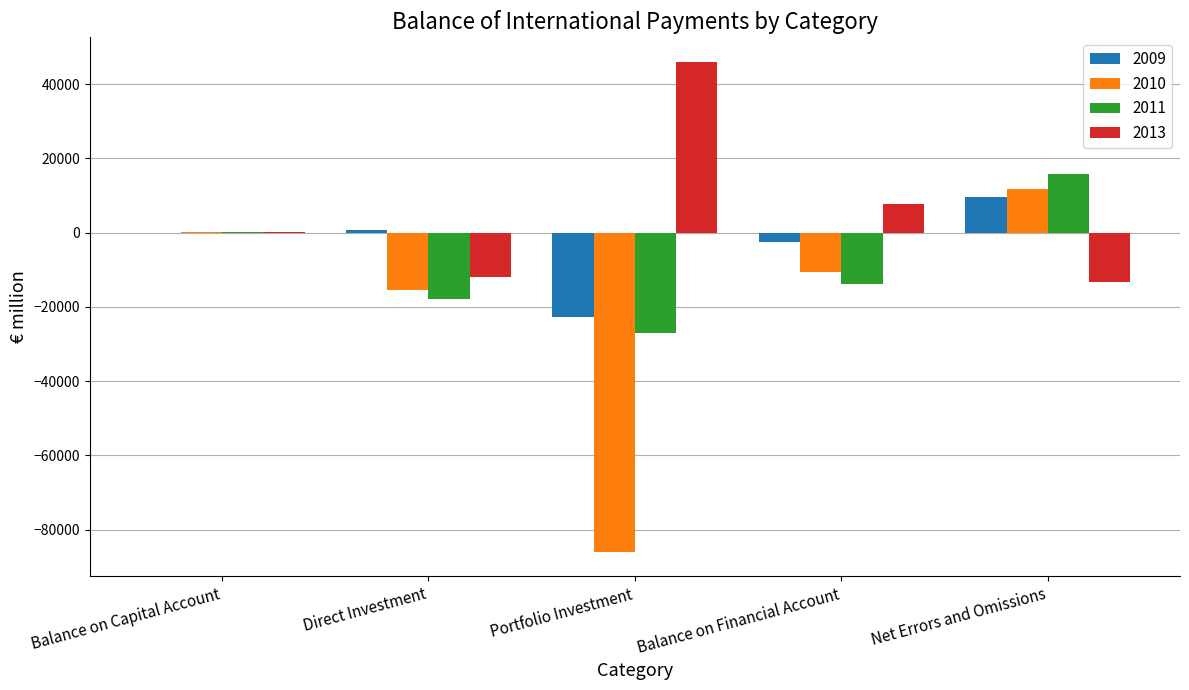

Between Balance on Capital Account and Portfolio Investment, which series saw the biggest shift?

2010